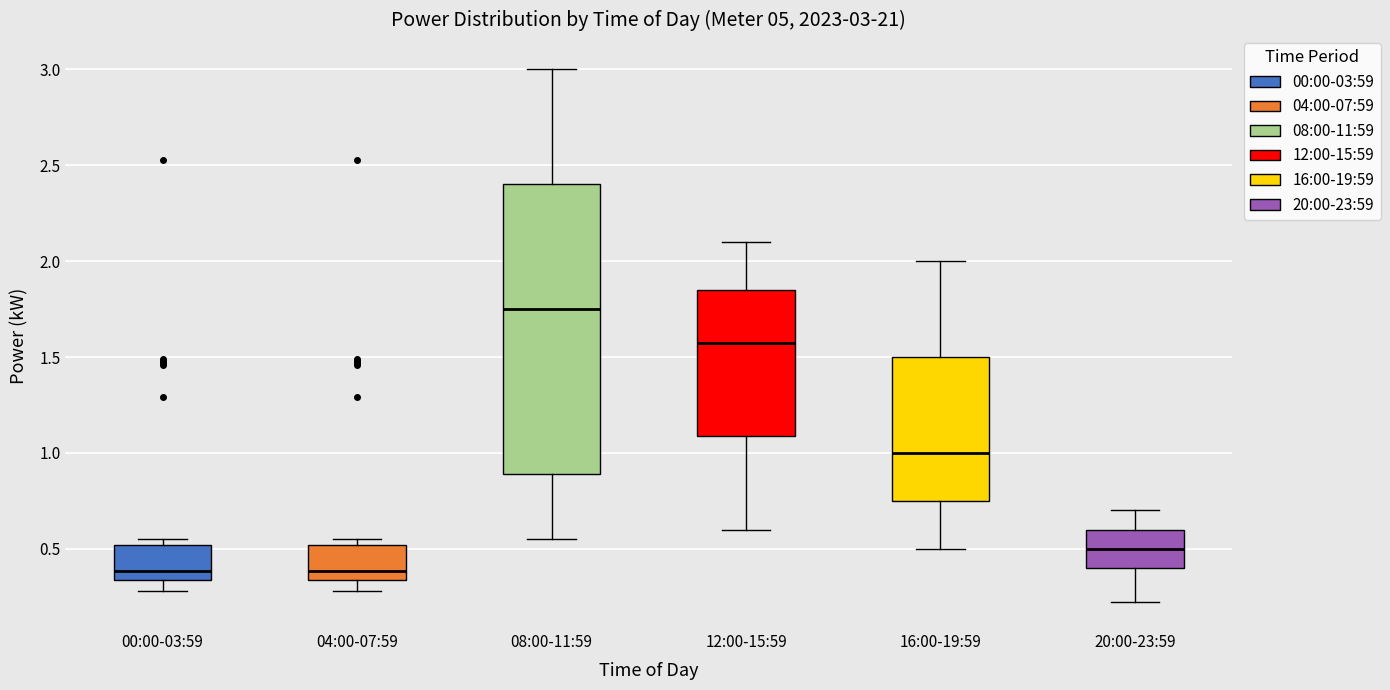

Comparing the boxes themselves (not the whiskers), which one is the tallest?

08:00-11:59